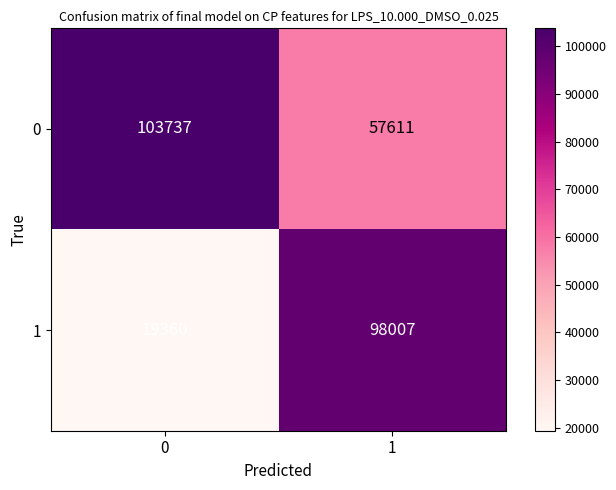

What is the minimum value shown in the chart?

19360